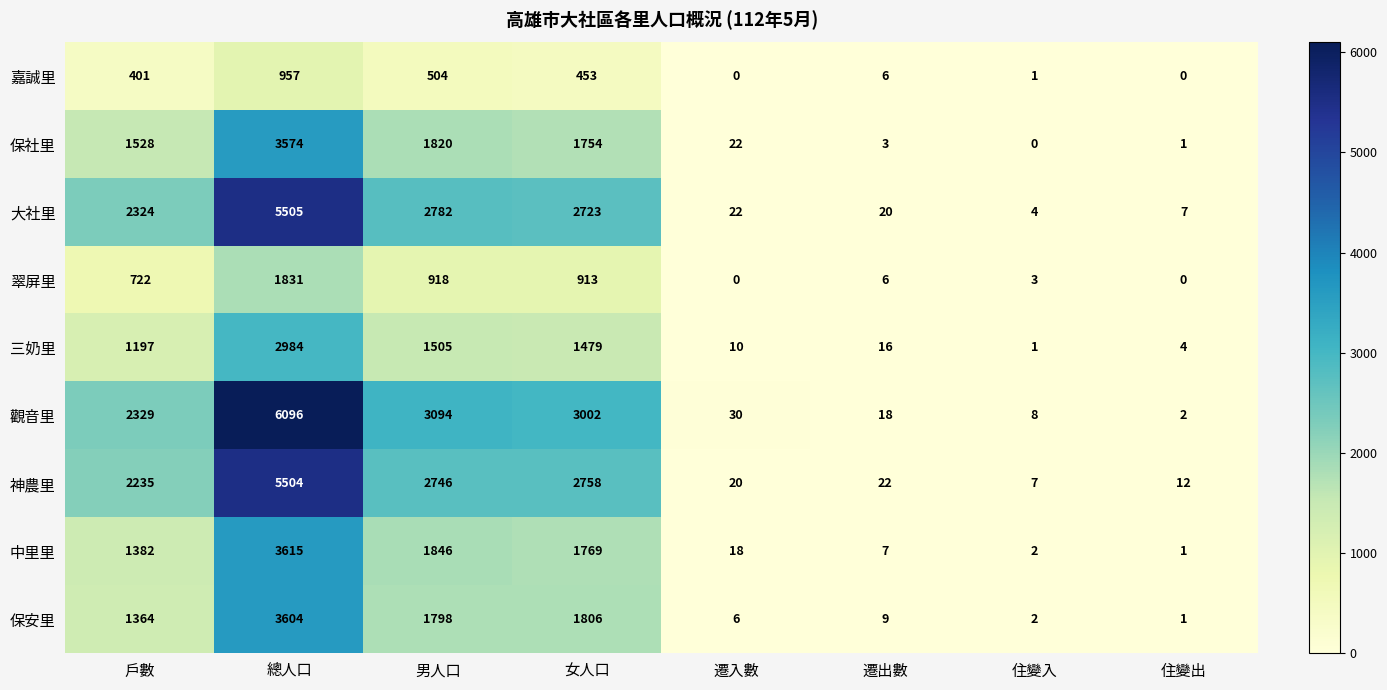

Which category has the lowest value in the 保安里 series?

住變出